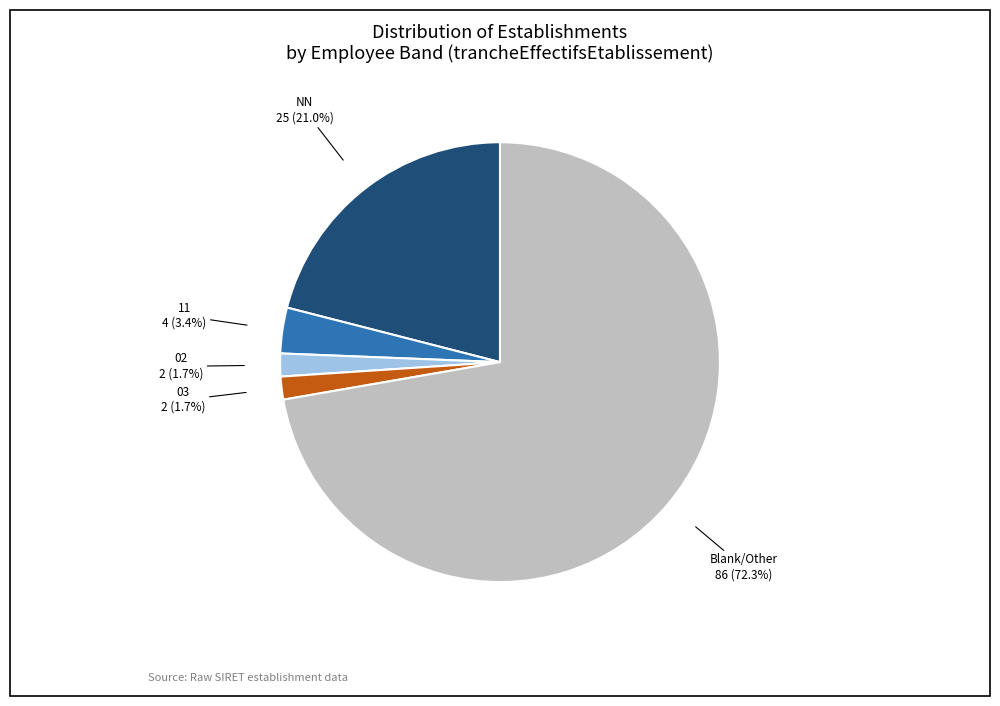

Which slice is the largest?

Blank/Other